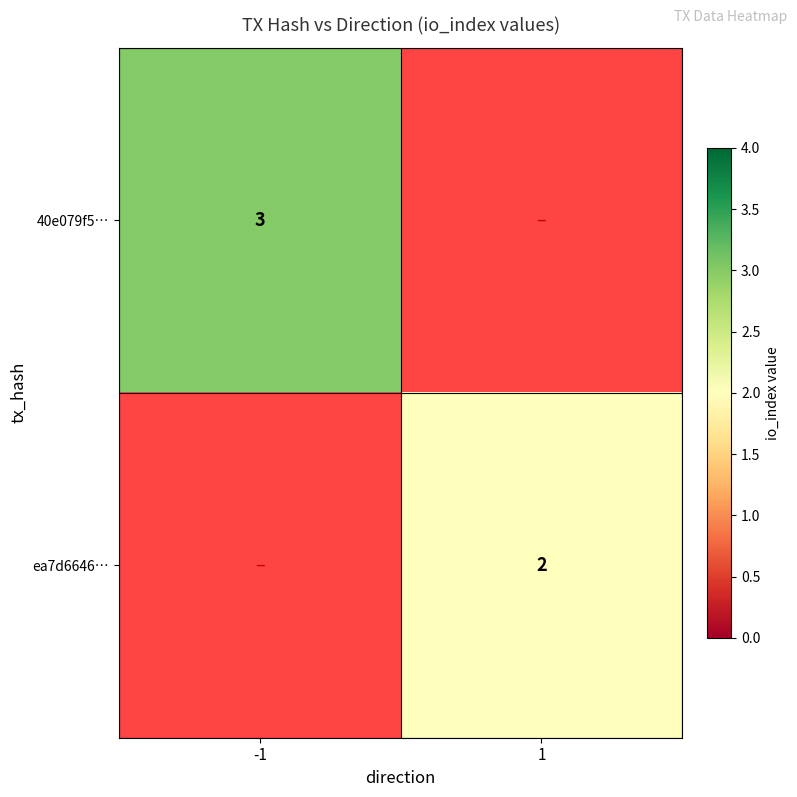

True or false: 40e079f5… has a value of 2 at -1.

False